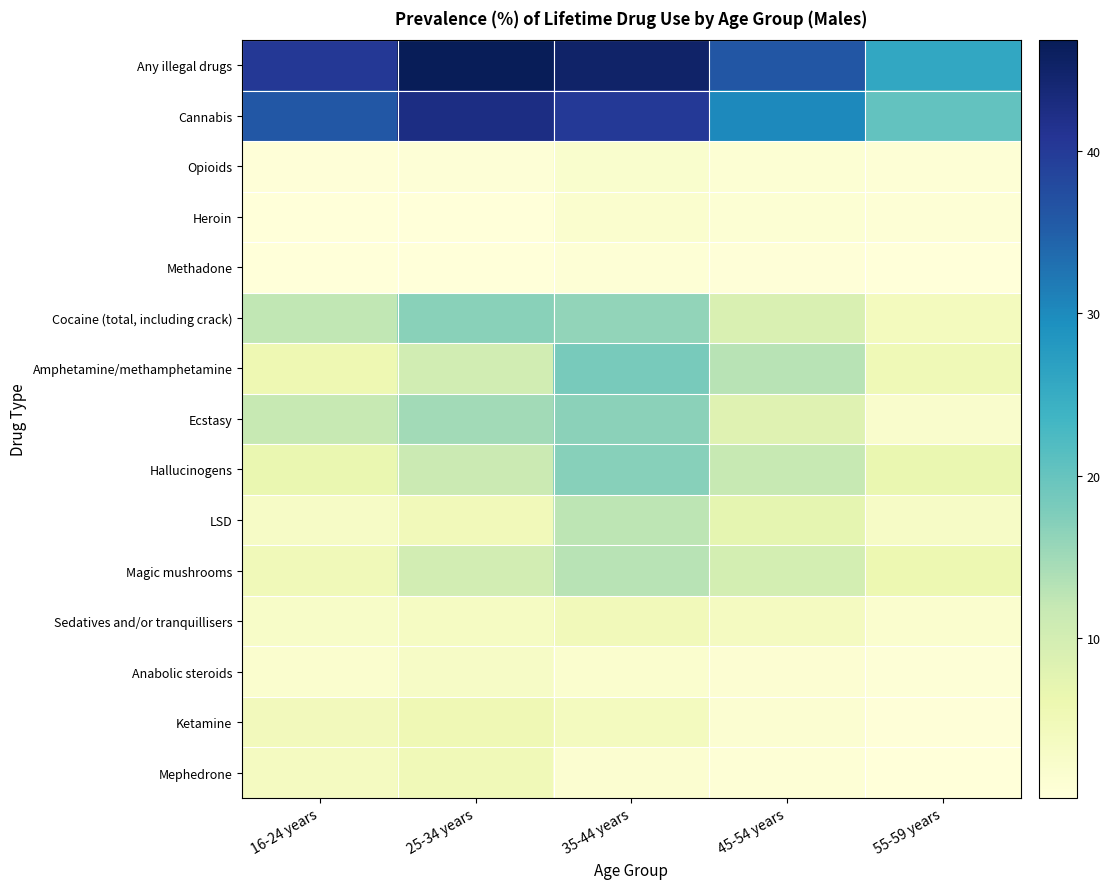

Which has a higher value, 16-24 years or 55-59 years?

16-24 years